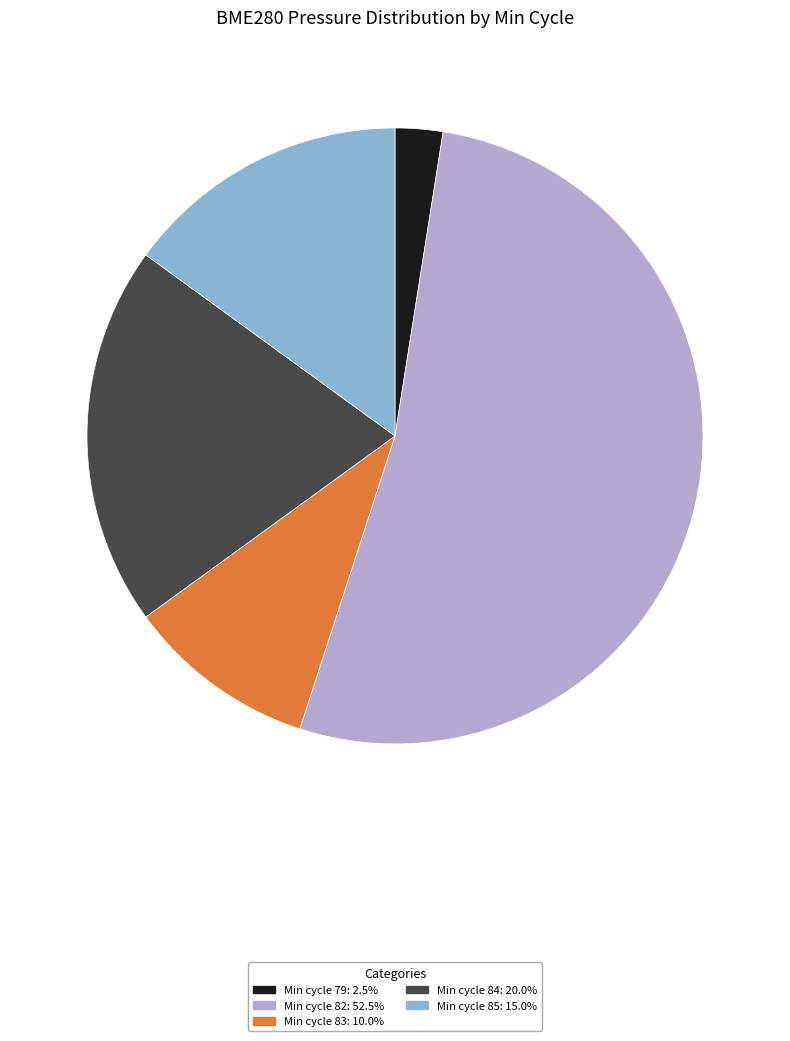

Do Min cycle 85: 15.0% and Min cycle 83: 10.0% together represent more than half of the pie?

No